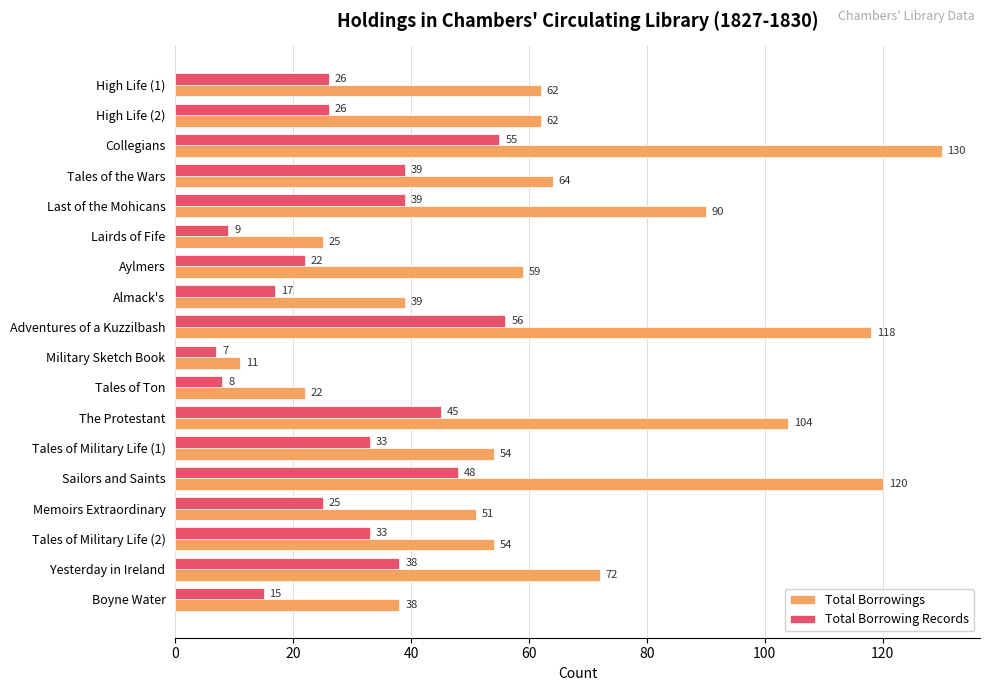

What is the approximate value of Total Borrowings at Tales of the Wars, to the nearest 5?

65